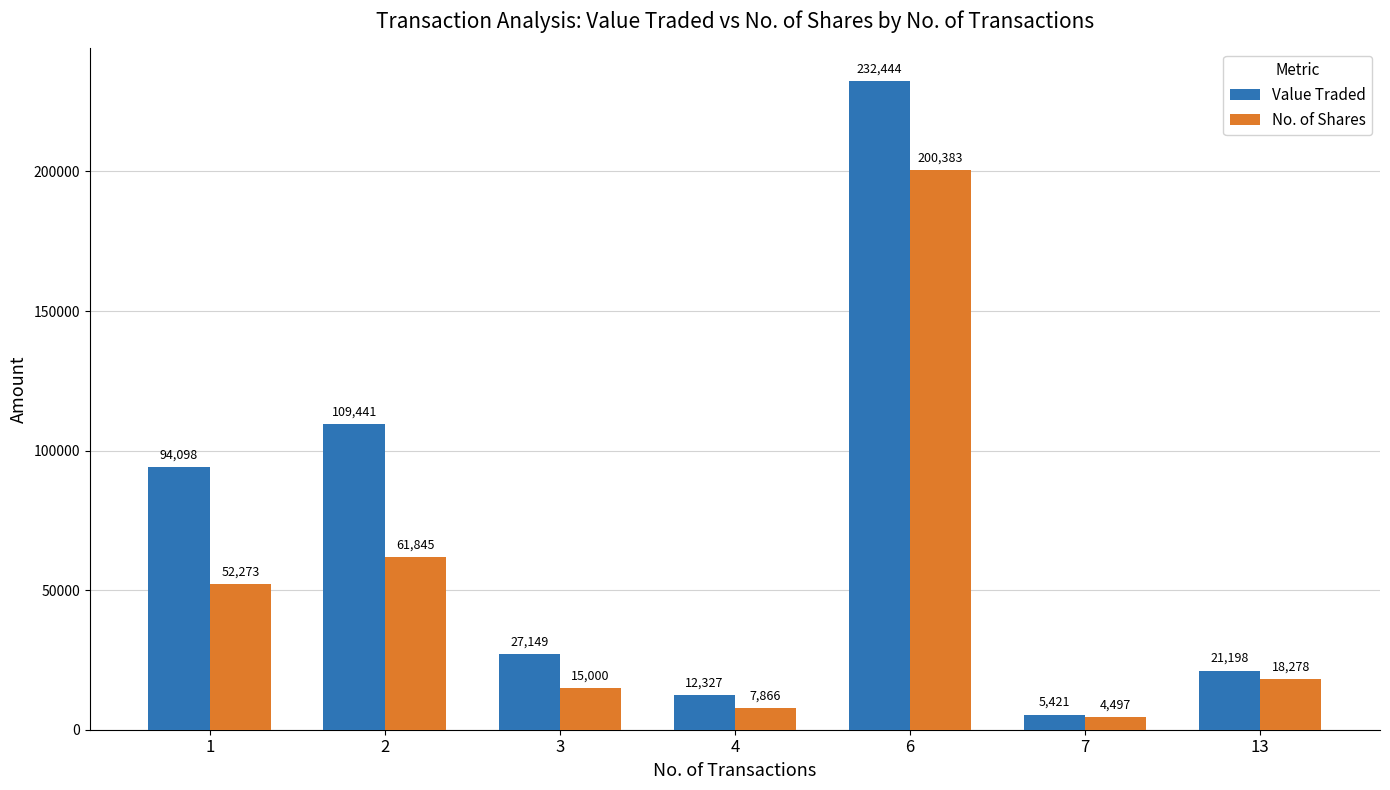

How many bars are there in each group?

2